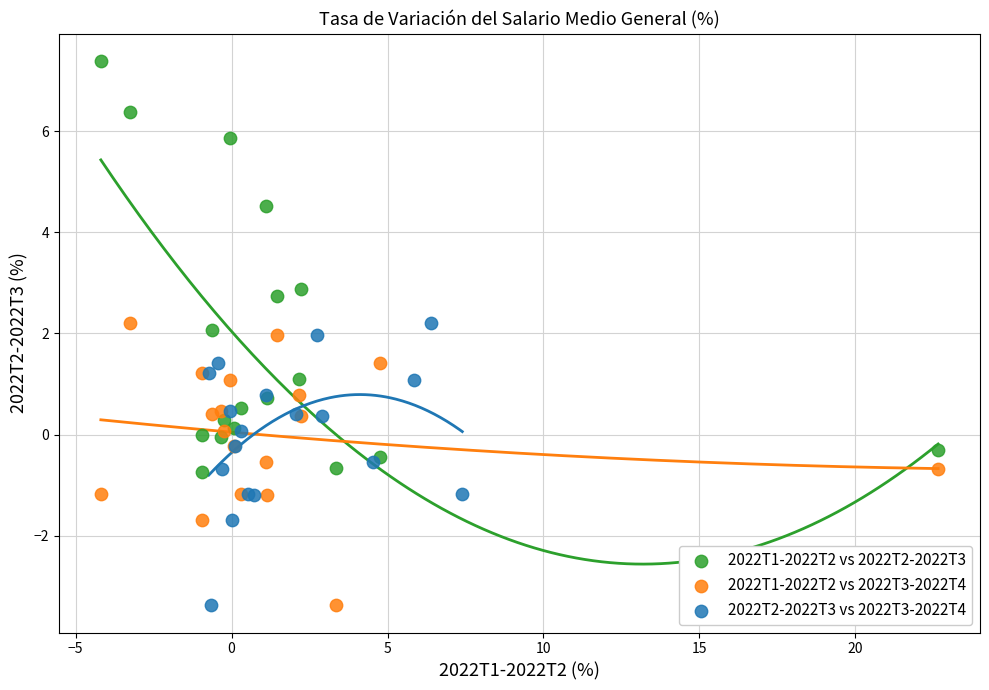

Which series reaches the maximum Y coordinate?

2022T1-2022T2 vs 2022T2-2022T3